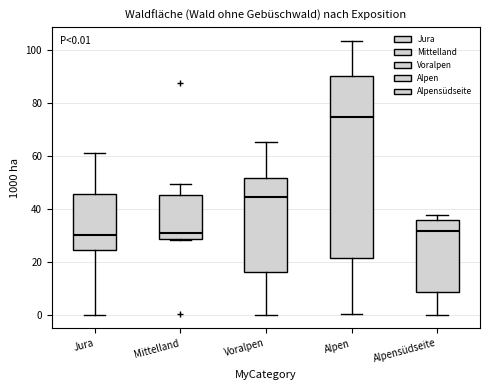

Which box has the highest median line?

Alpen